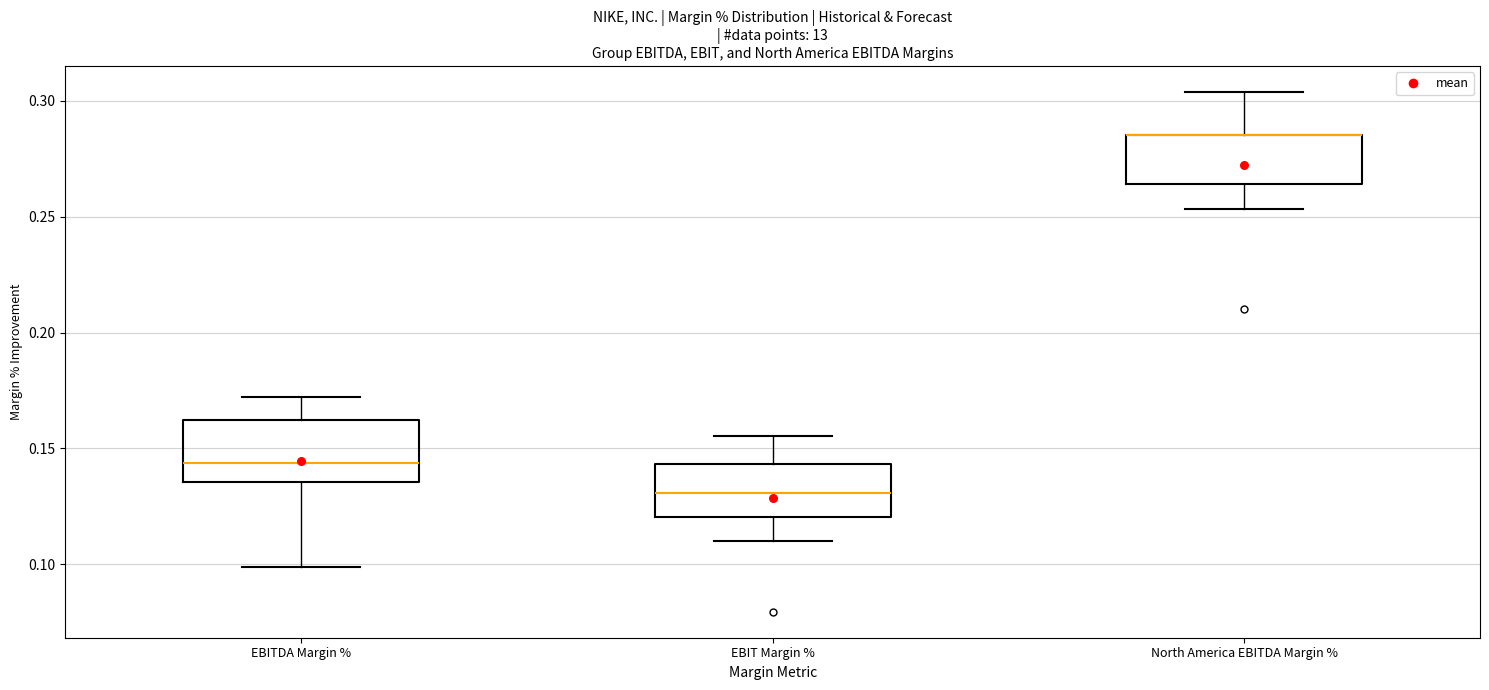

Reading left to right, read every box against the y-axis: the position of its median line, the range the box covers, and the ends of its whiskers. The values are not printed on the chart, so give them approximately, as read against the axis.

EBITDA Margin %: median 0.145, box 0.135 to 0.160, whiskers 0.100 to 0.170
EBIT Margin %: median 0.130, box 0.120 to 0.145, whiskers 0.110 to 0.155
North America EBITDA Margin %: median 0.285 (drawn on the box's upper edge), box 0.265 to 0.285, whiskers 0.255 to 0.305